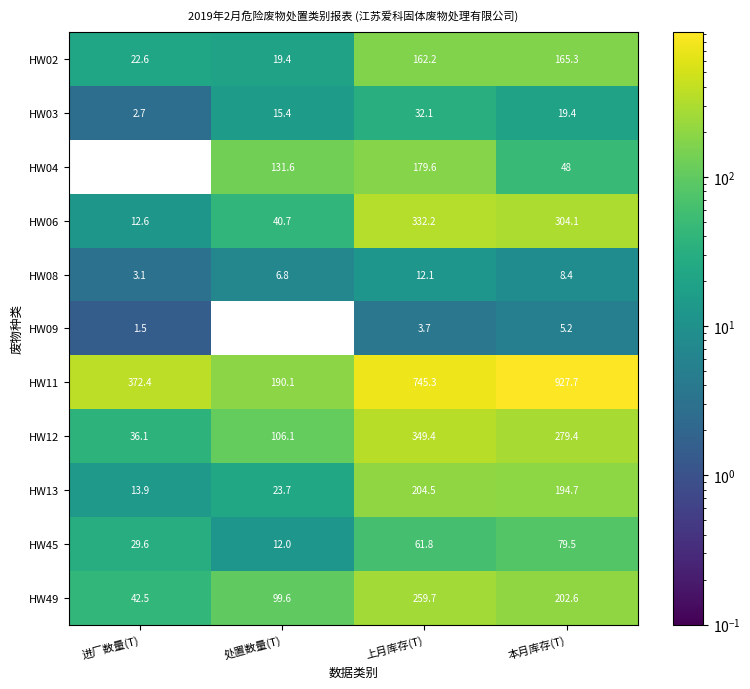

At which category is the sum across all series the highest?

上月库存(T)